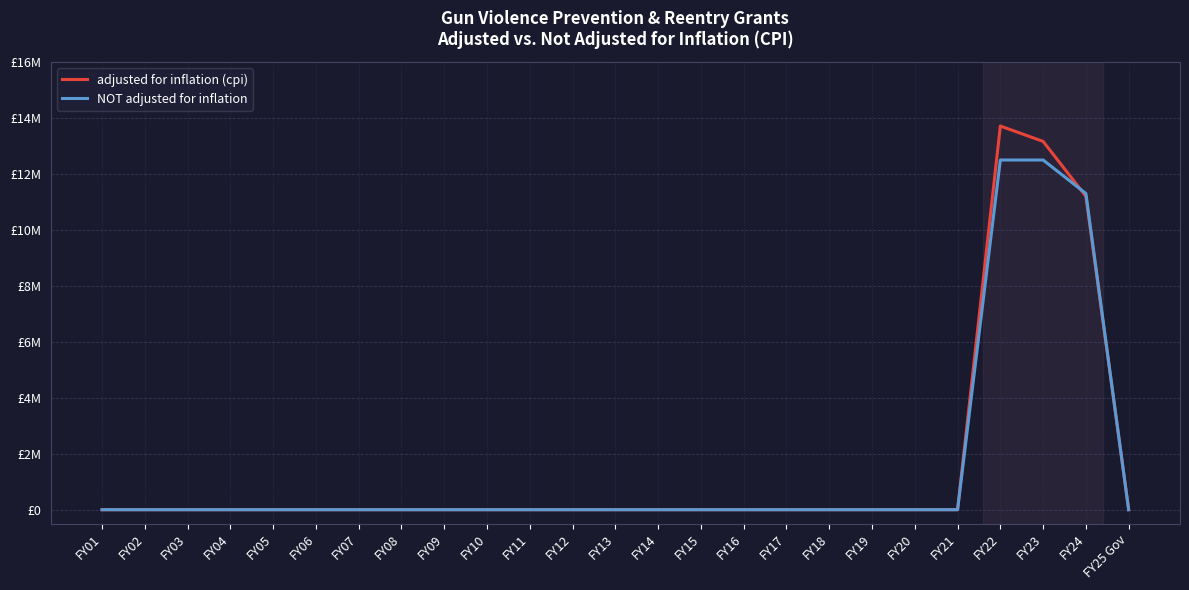

Reading right to left, list all the values displayed in this chart.

adjusted for inflation (cpi): FY25 Gov=0	FY24=11203622	FY23=13164872	FY22=13714493	FY21=0	FY20=0	FY19=0	FY18=0	FY17=0	FY16=0	FY15=0	FY14=0	FY13=0	FY12=0	FY11=0	FY10=0	FY09=0	FY08=0	FY07=0	FY06=0	FY05=0	FY04=0	FY03=0	FY02=0	FY01=0
NOT adjusted for inflation: FY25 Gov=0	FY24=11302666	FY23=12500000	FY22=12500000	FY21=0	FY20=0	FY19=0	FY18=0	FY17=0	FY16=0	FY15=0	FY14=0	FY13=0	FY12=0	FY11=0	FY10=0	FY09=0	FY08=0	FY07=0	FY06=0	FY05=0	FY04=0	FY03=0	FY02=0	FY01=0